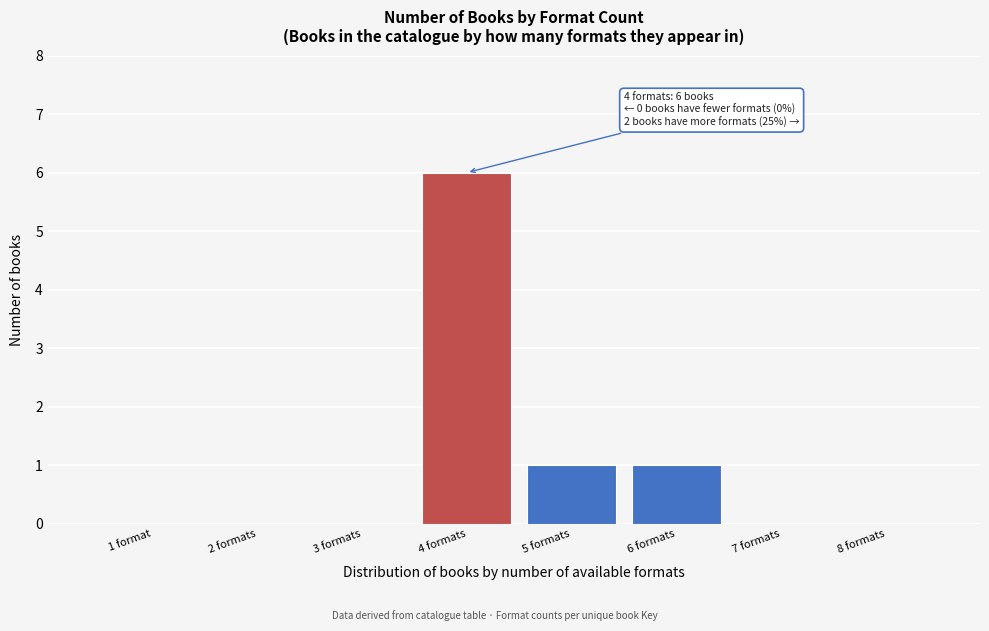

Reading left to right, transcribe all the data shown in this chart.

1 format=0	2 formats=0	3 formats=0	4 formats=6	5 formats=1	6 formats=1	7 formats=0	8 formats=0